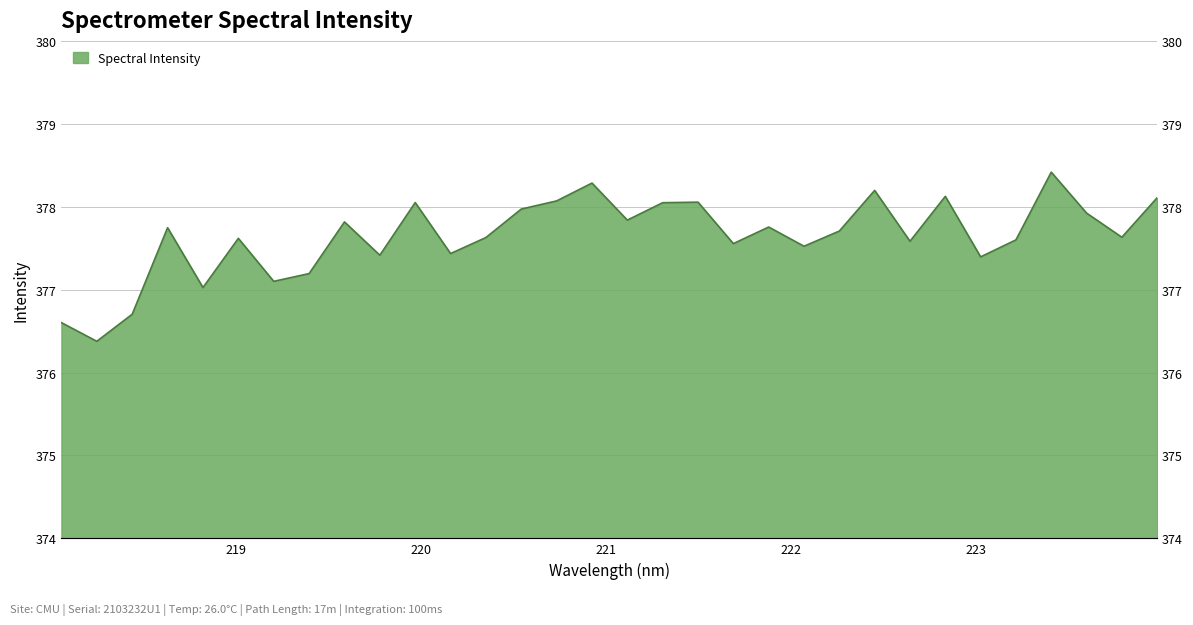

True or false: the data shows 378.2 at 222.4538.

True